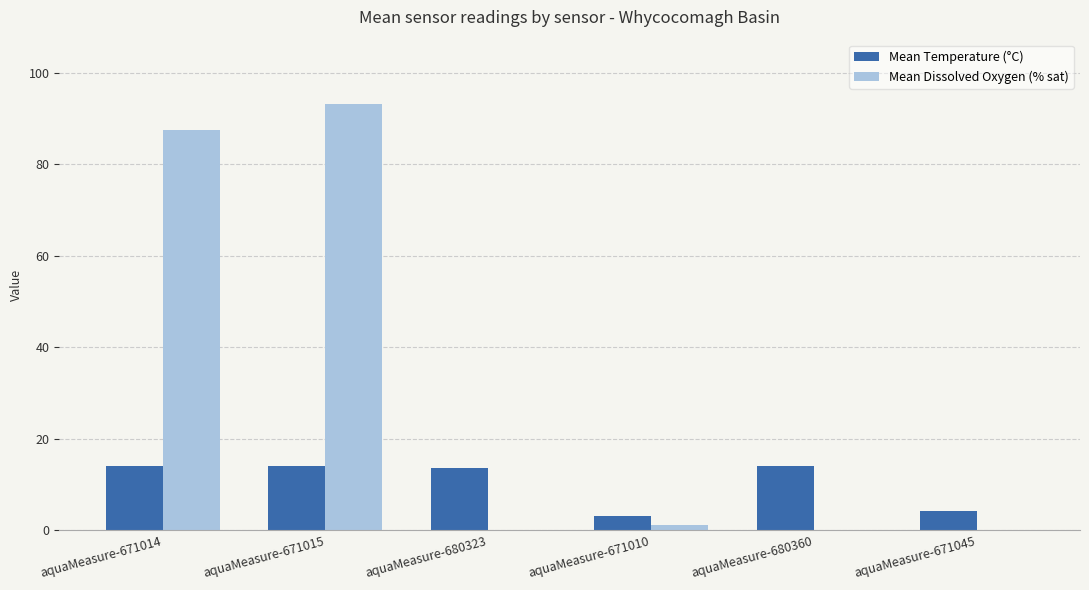

What is the maximum value shown in the chart?

93.2